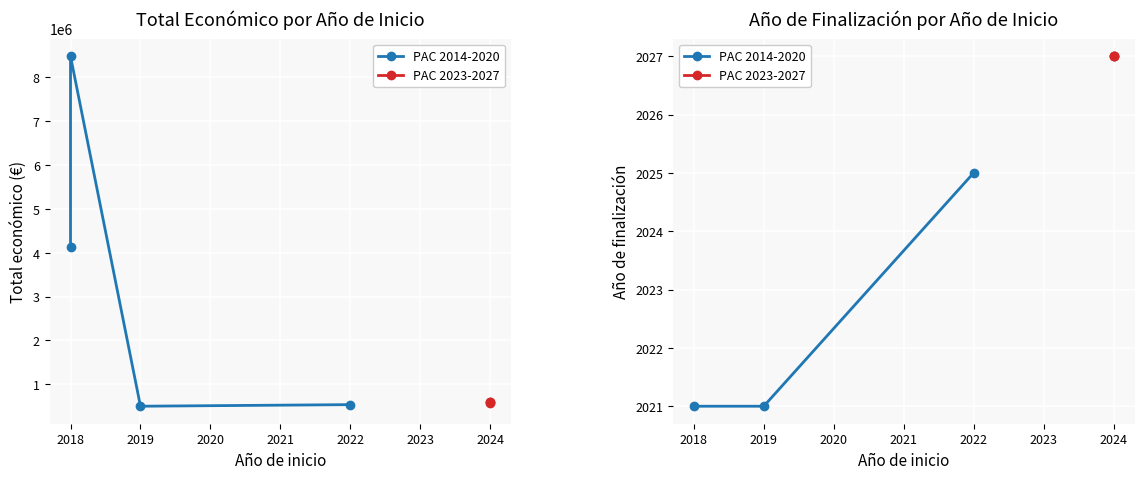

What value does the PAC 2014-2020 series have at 2019?

2021